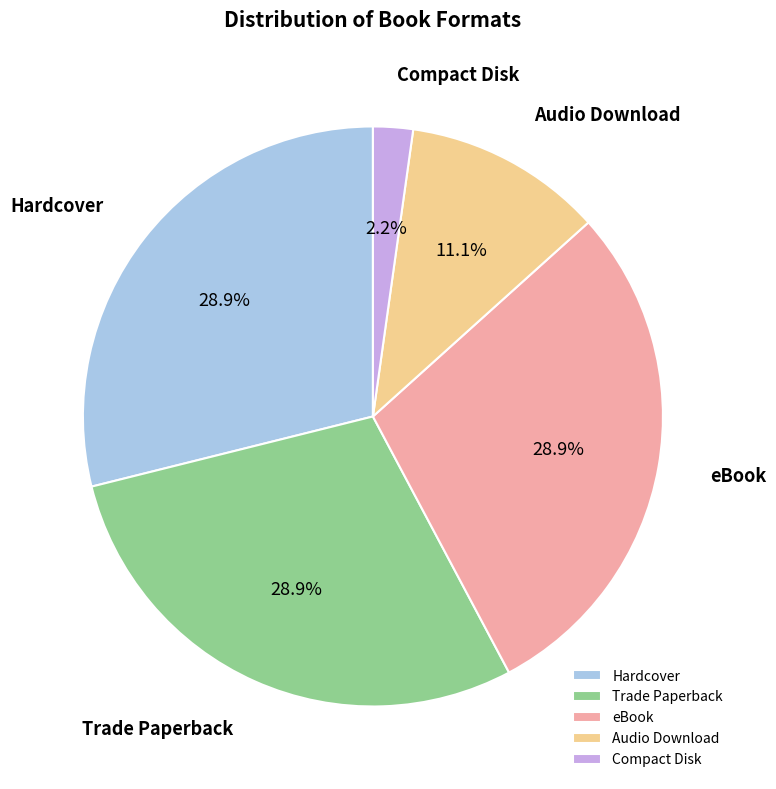

To the nearest percent, what is the average slice percentage?

20%